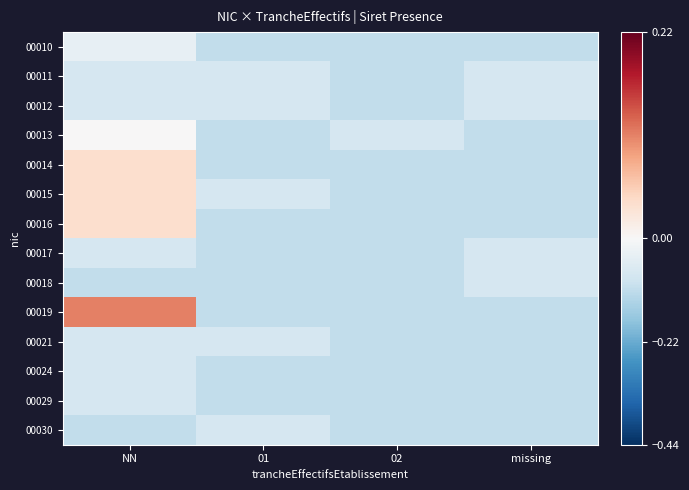

Reading left to right, transcribe all the data shown in this chart.

00010: NN=-0.0	01=-0.1	02=-0.1	missing=-0.1
00011: NN=-0.1	01=-0.1	02=-0.1	missing=-0.1
00012: NN=-0.1	01=-0.1	02=-0.1	missing=-0.1
00013: NN=0.0	01=-0.1	02=-0.1	missing=-0.1
00014: NN=0.0	01=-0.1	02=-0.1	missing=-0.1
00015: NN=0.0	01=-0.1	02=-0.1	missing=-0.1
00016: NN=0.0	01=-0.1	02=-0.1	missing=-0.1
00017: NN=-0.1	01=-0.1	02=-0.1	missing=-0.1
00018: NN=-0.1	01=-0.1	02=-0.1	missing=-0.1
00019: NN=0.1	01=-0.1	02=-0.1	missing=-0.1
00021: NN=-0.1	01=-0.1	02=-0.1	missing=-0.1
00024: NN=-0.1	01=-0.1	02=-0.1	missing=-0.1
00029: NN=-0.1	01=-0.1	02=-0.1	missing=-0.1
00030: NN=-0.1	01=-0.1	02=-0.1	missing=-0.1